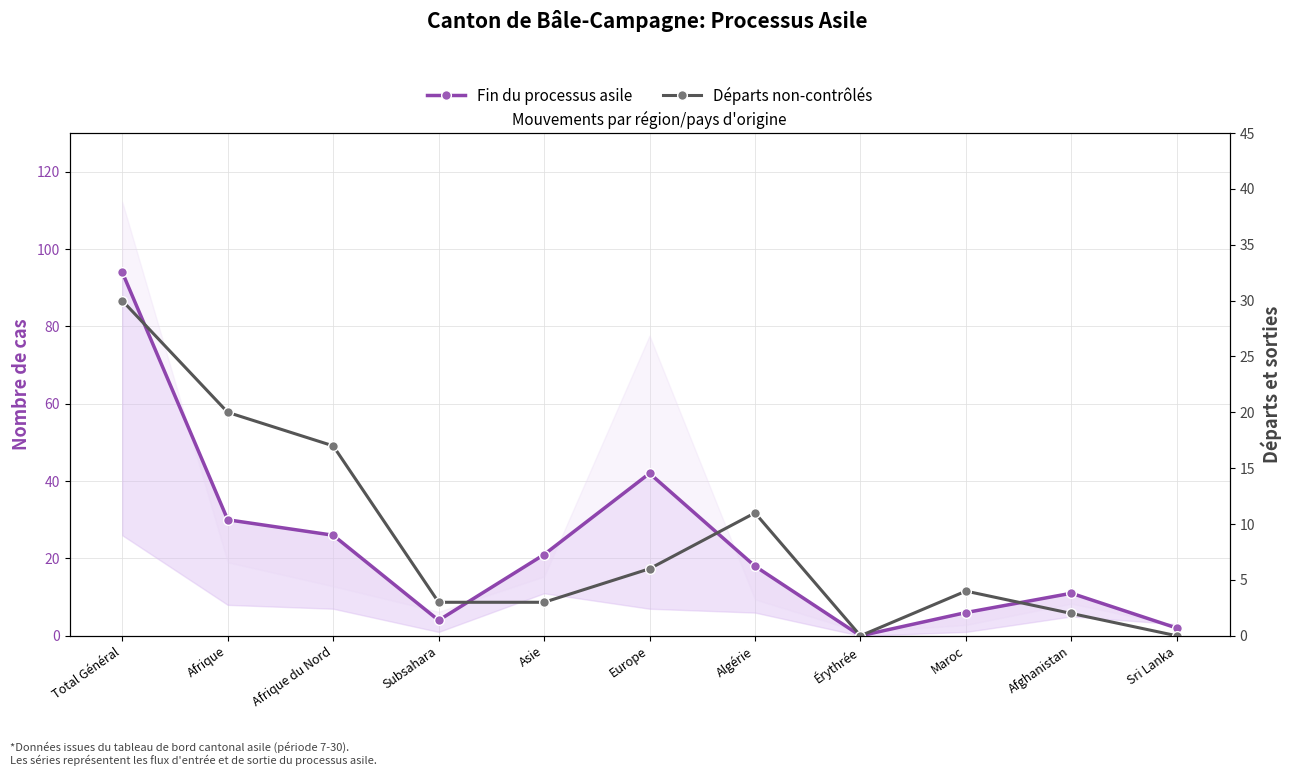

Is this an area chart (filled region under the line)?

No